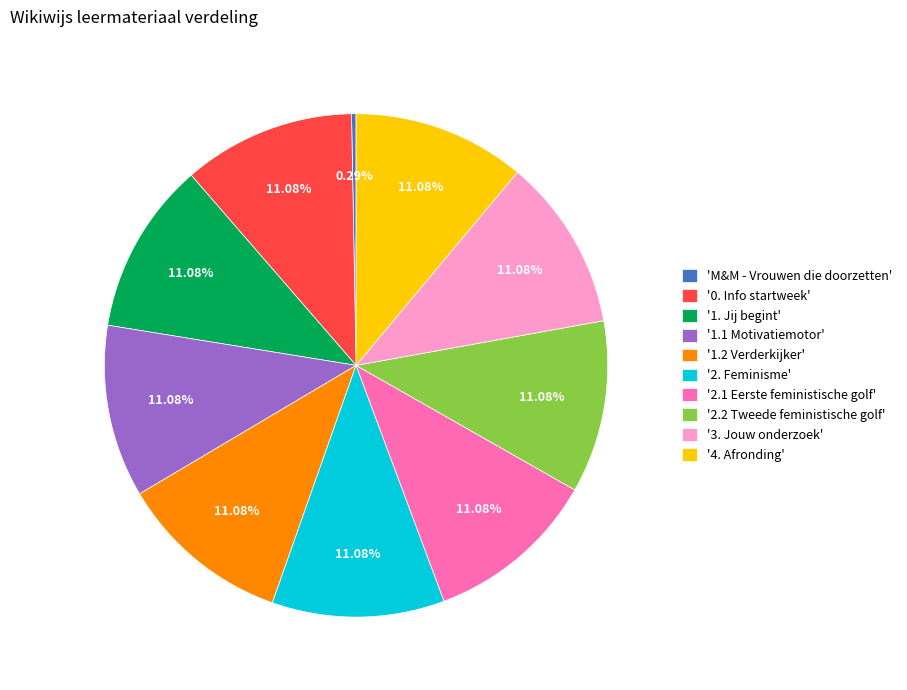

To the nearest percent, what is the difference between the largest and smallest slice percentages?

11%